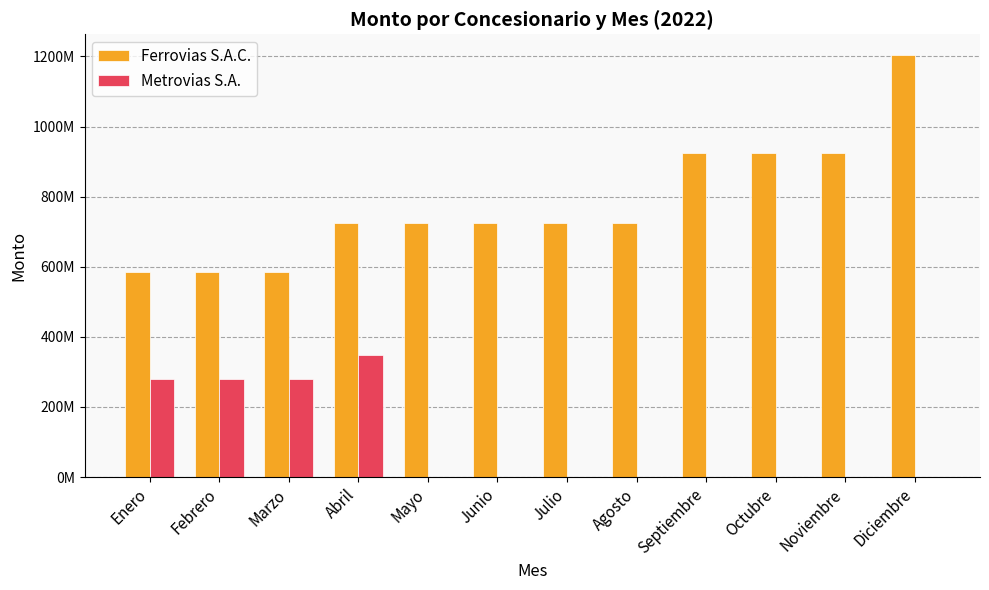

Reading left to right, transcribe all the data shown in this chart.

Ferrovias S.A.C.: Enero=584093173	Febrero=584093173	Marzo=584093173	Abril=723529543	Mayo=723529543	Junio=723529543	Julio=723529543	Agosto=723529543	Septiembre=924264066	Octubre=924264066	Noviembre=924264066	Diciembre=1203083904
Metrovias S.A.: Enero=278815775	Febrero=278815775	Marzo=278815775	Abril=346858412	Mayo=0	Junio=0	Julio=0	Agosto=0	Septiembre=0	Octubre=0	Noviembre=0	Diciembre=0